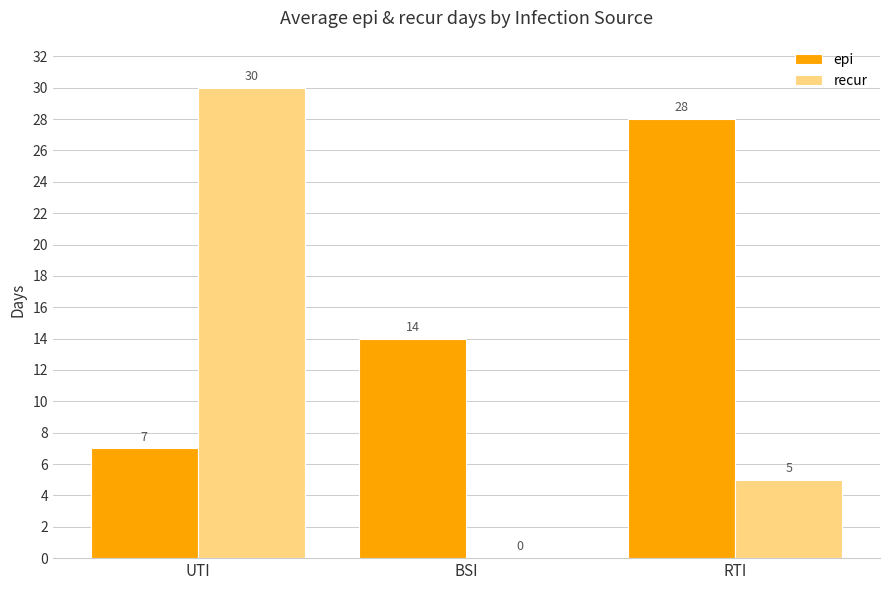

How many data points does each series have?

3